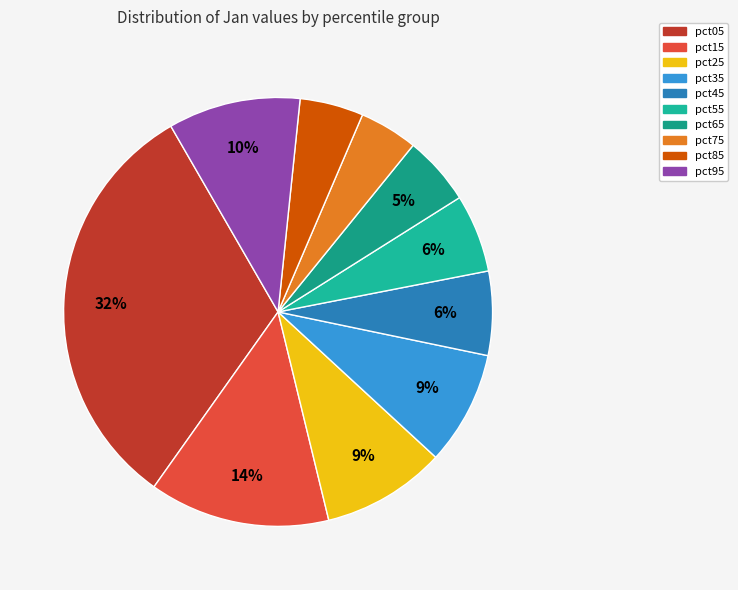

Count the number of slices in the pie.

10